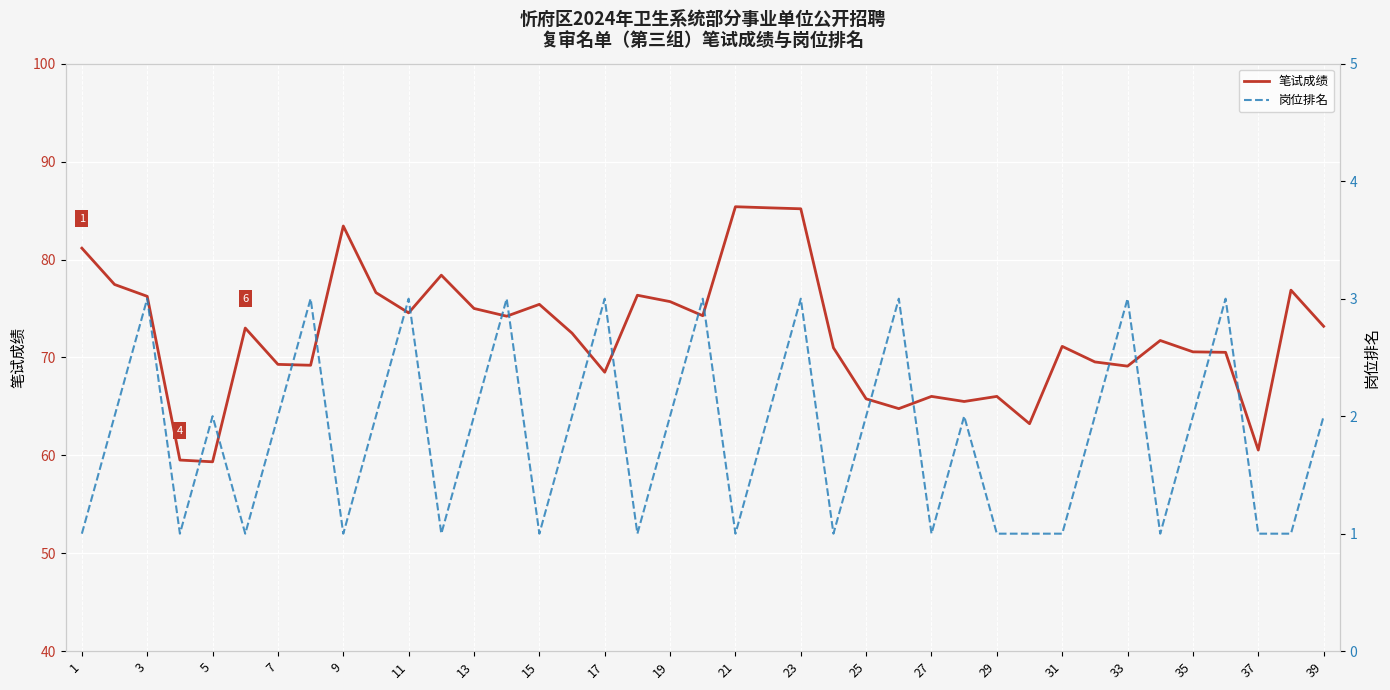

True or false: 岗位排名 has more than 0 points higher than both neighbors.

True